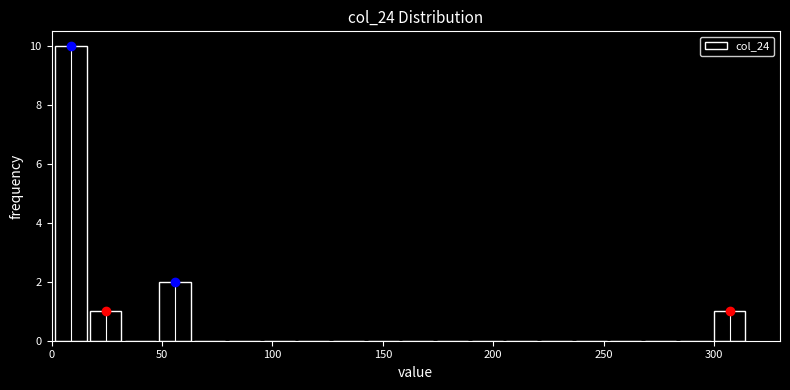

Around what value on the x-axis is the tallest bar? Give the approximate position of its centre, as read against the axis.

10